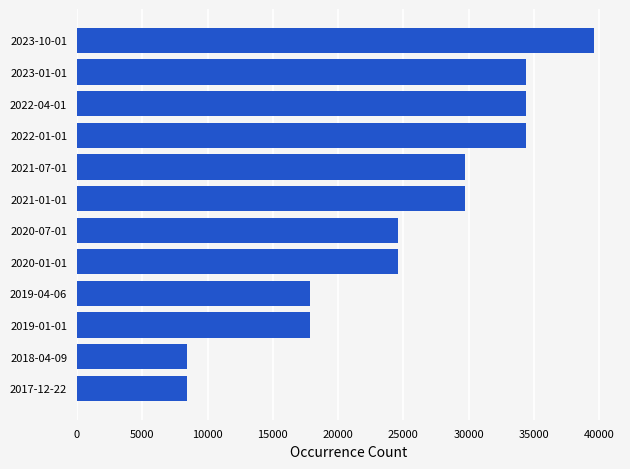

What is the sum of all values?

303773